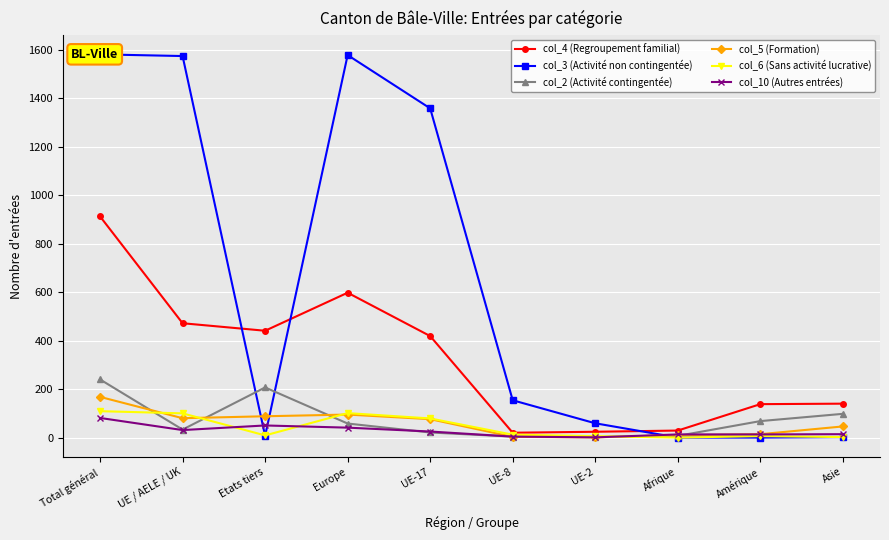

In col_3 (Activité non contingentée), how many points are lower than both neighbors (excluding endpoints)?

1